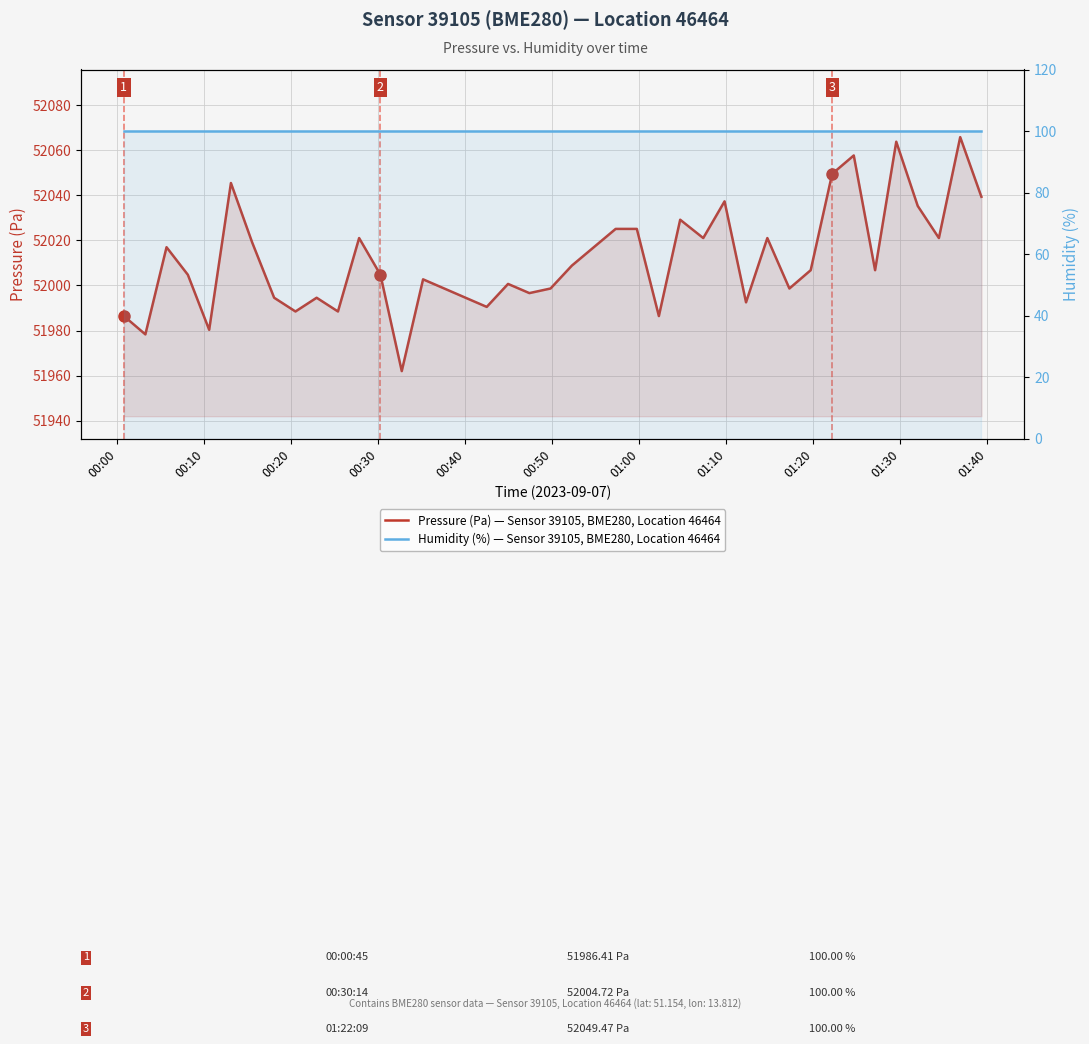

At 01:00, list the series in order from smallest to largest.

Humidity (%) — Sensor 39105, BME280, Location 46464, Pressure (Pa) — Sensor 39105, BME280, Location 46464